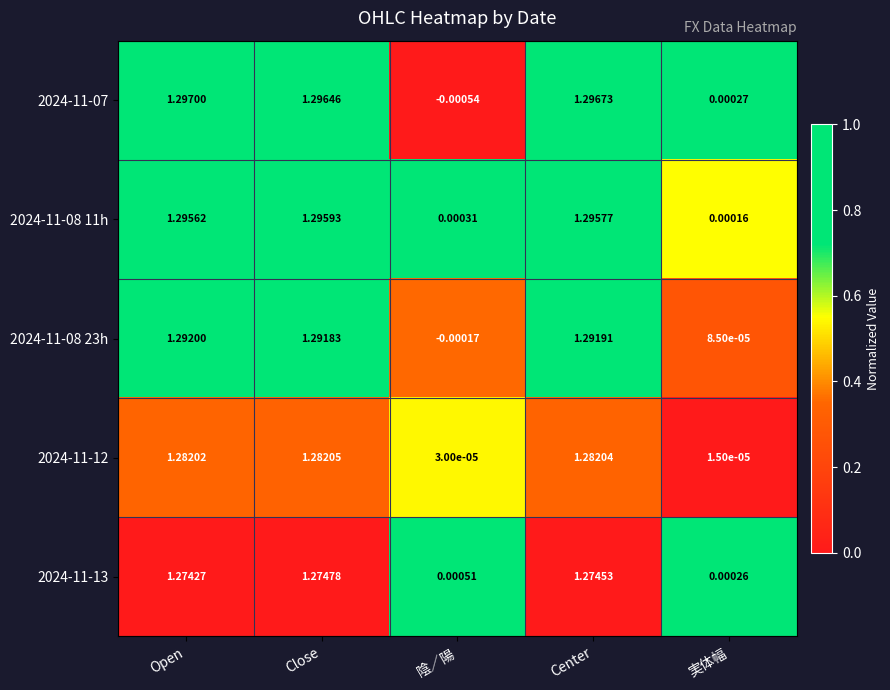

At which label is 2024-11-13 closest to 0?

実体幅